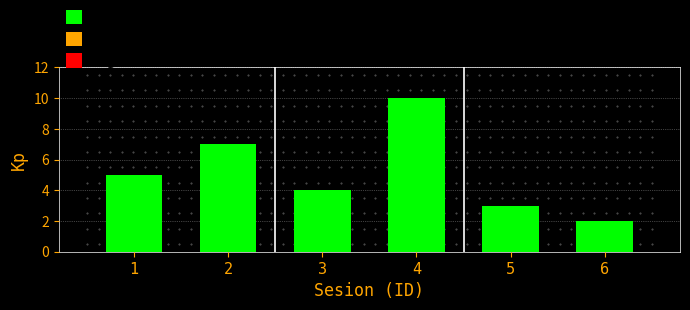

Reading left to right, transcribe all the data shown in this chart.

5	7	4	10	3	2